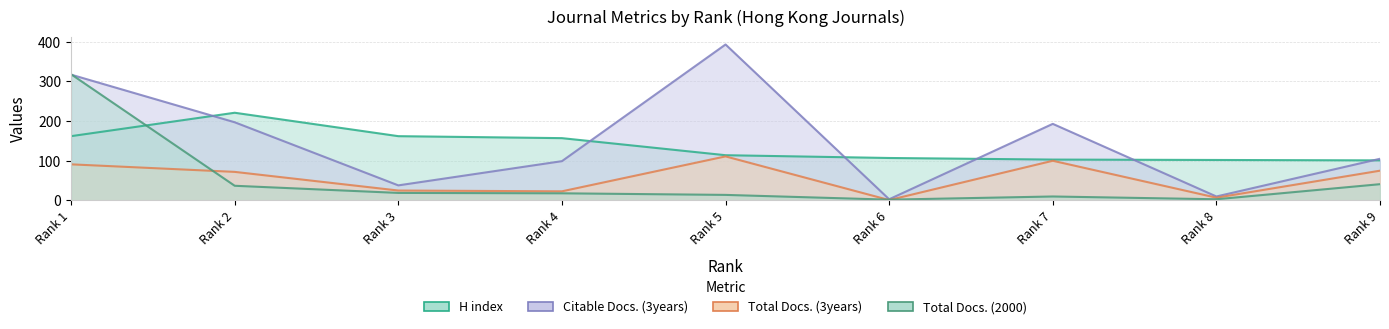

Reading right to left, list all the values displayed in this chart.

H index: 101	102	103	107	114	157	162	221	162
Total Docs. (2000): 41	3	10	2	14	18	19	37	318
Total Docs. (3years): 75	7	100	1	111	23	25	72	91
Citable Docs. (3years): 105	10	193	3	393	99	38	197	317